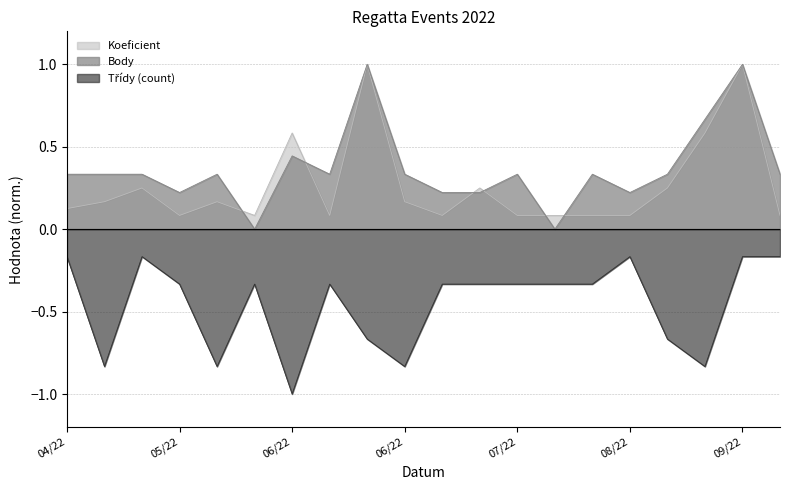

At which category is the sum across all series the highest?

09/22